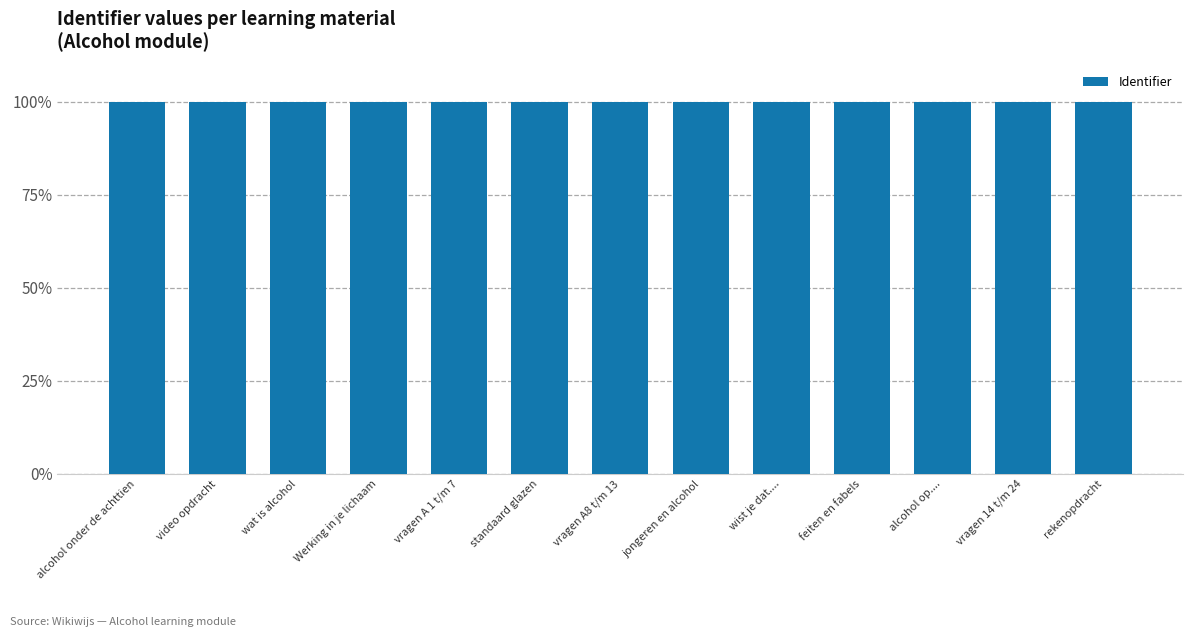

What is the minimum value shown in the chart?

100.0